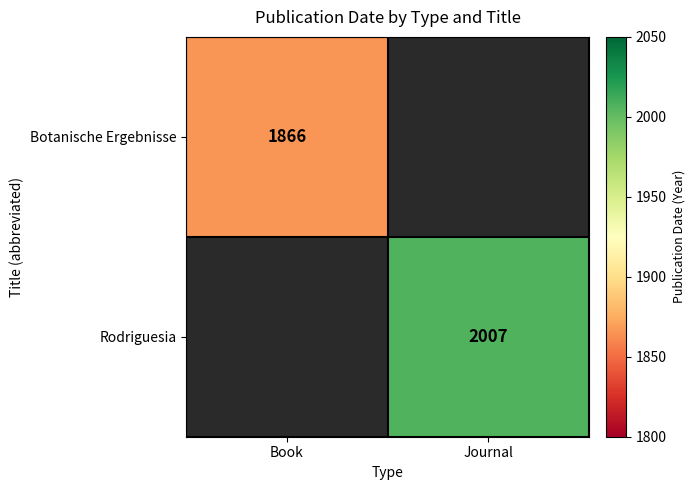

The value of Botanische Ergebnisse at Book is 1187. True or false?

False